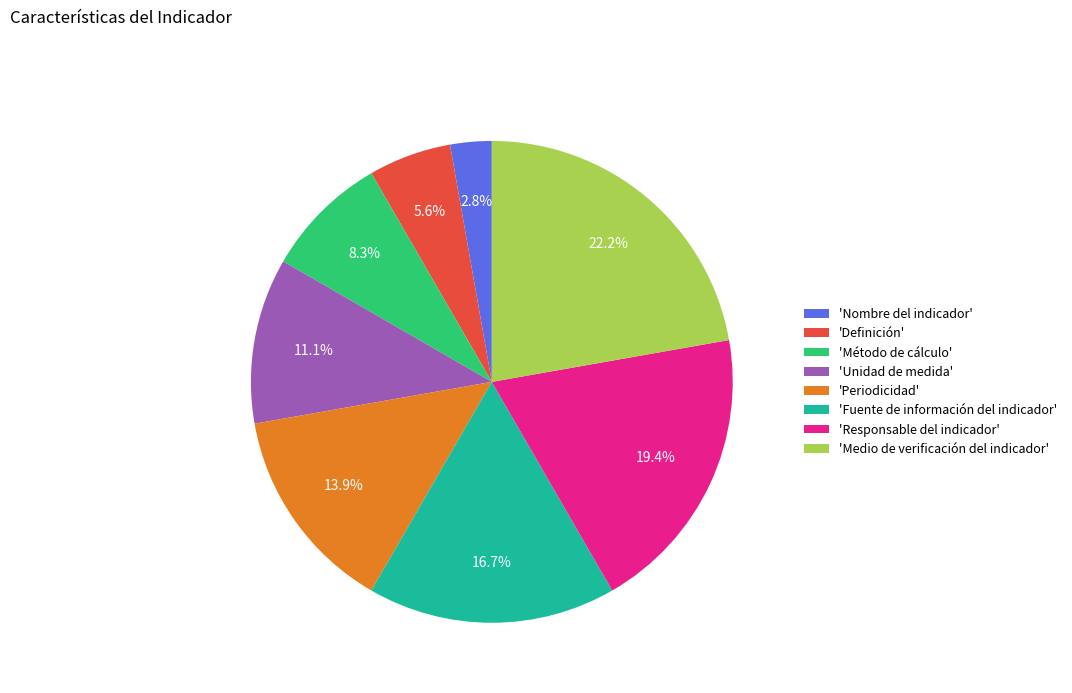

Which slice is the largest?

'Medio de verificación del indicador'